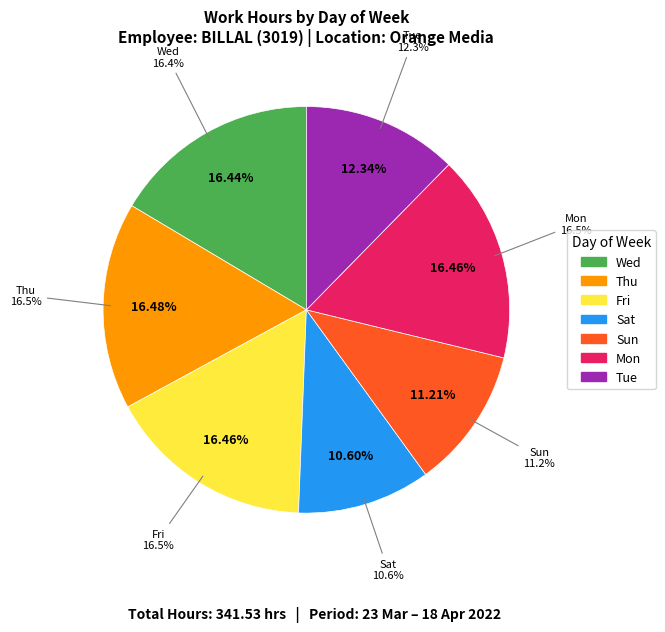

What is the largest slice in the pie chart?

Thu